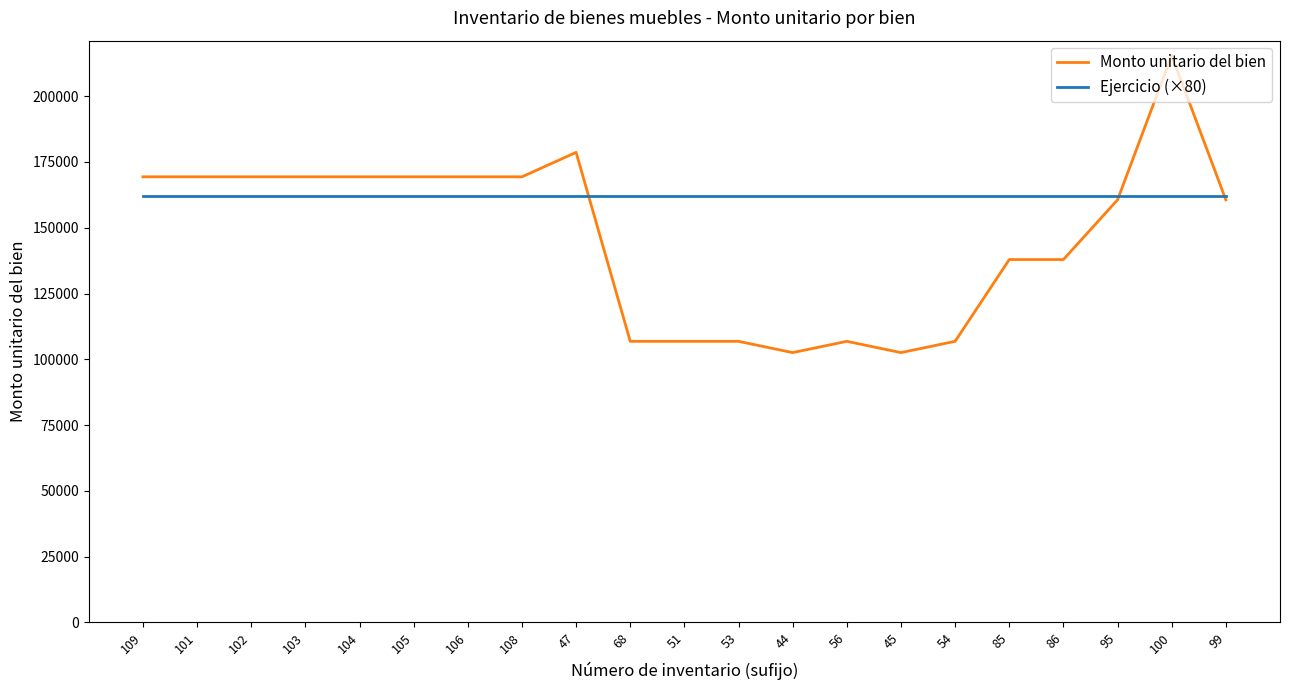

At which label does Monto unitario del bien first exceed 160617?

109